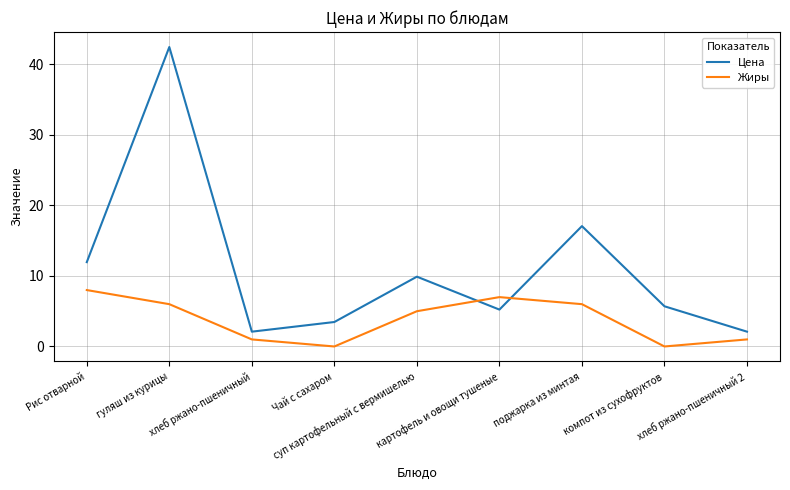

Where is the first local minimum for Жиры?

Чай с сахаром